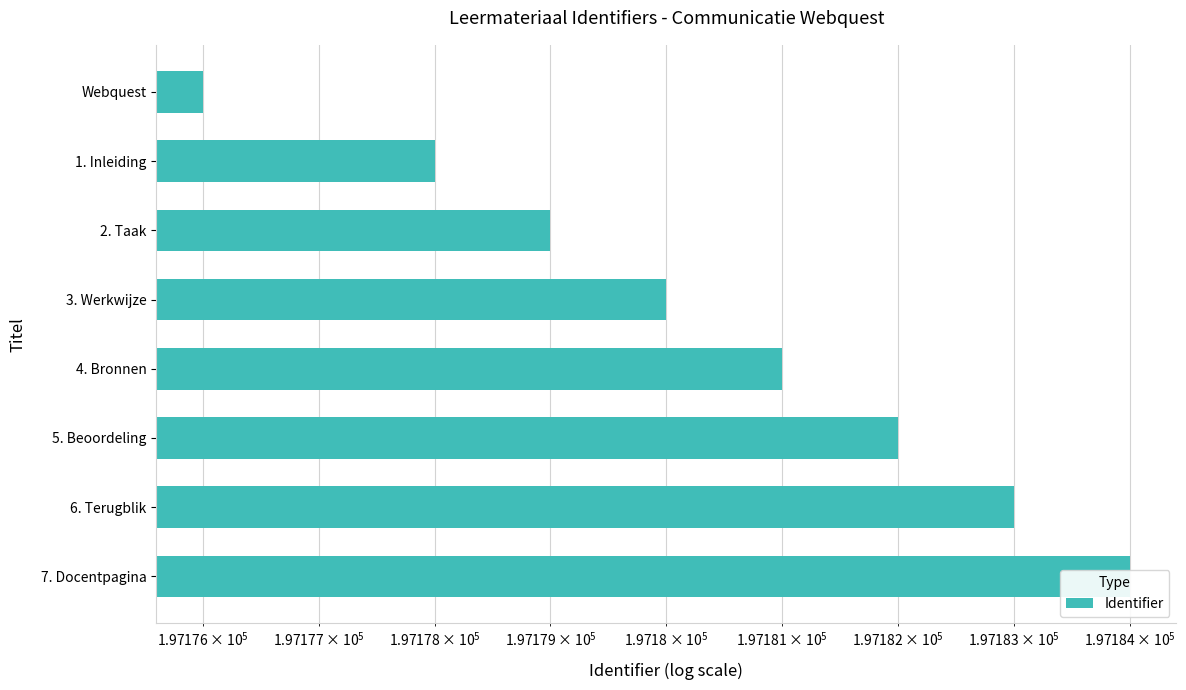

Count the number of categories in the chart.

8